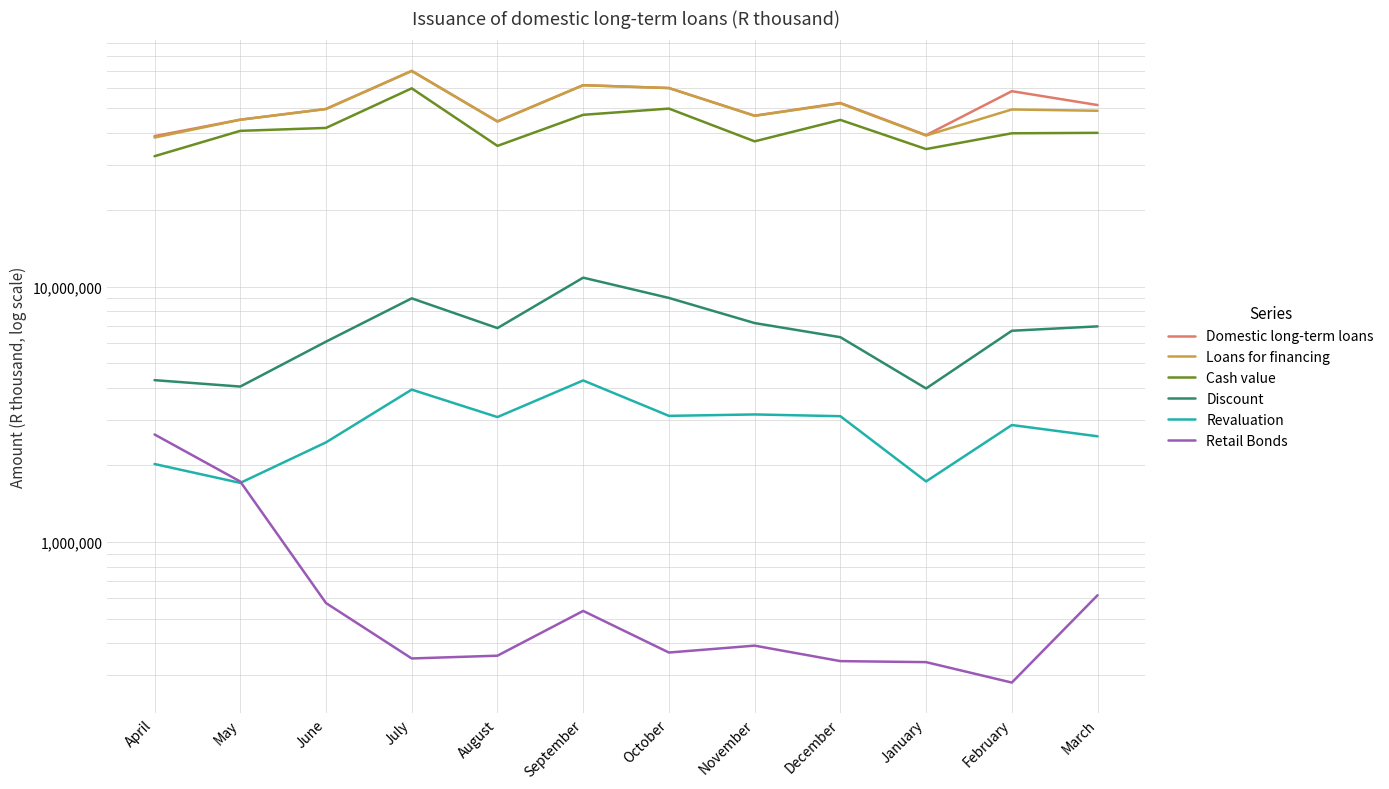

How many values in the Discount series are below 6877121?

6